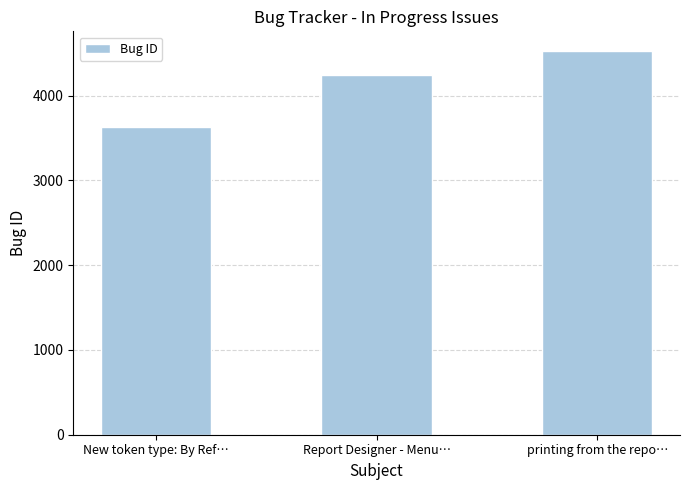

Reading left to right, list all the values displayed in this chart.

New token type: By Ref…=3633	Report Designer - Menu…=4240	printing from the repo…=4533